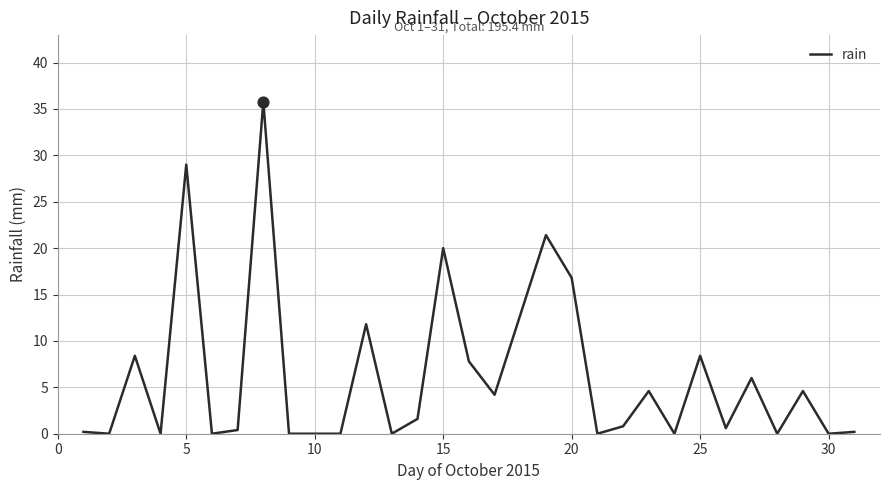

What is the maximum value shown in the chart?

35.8